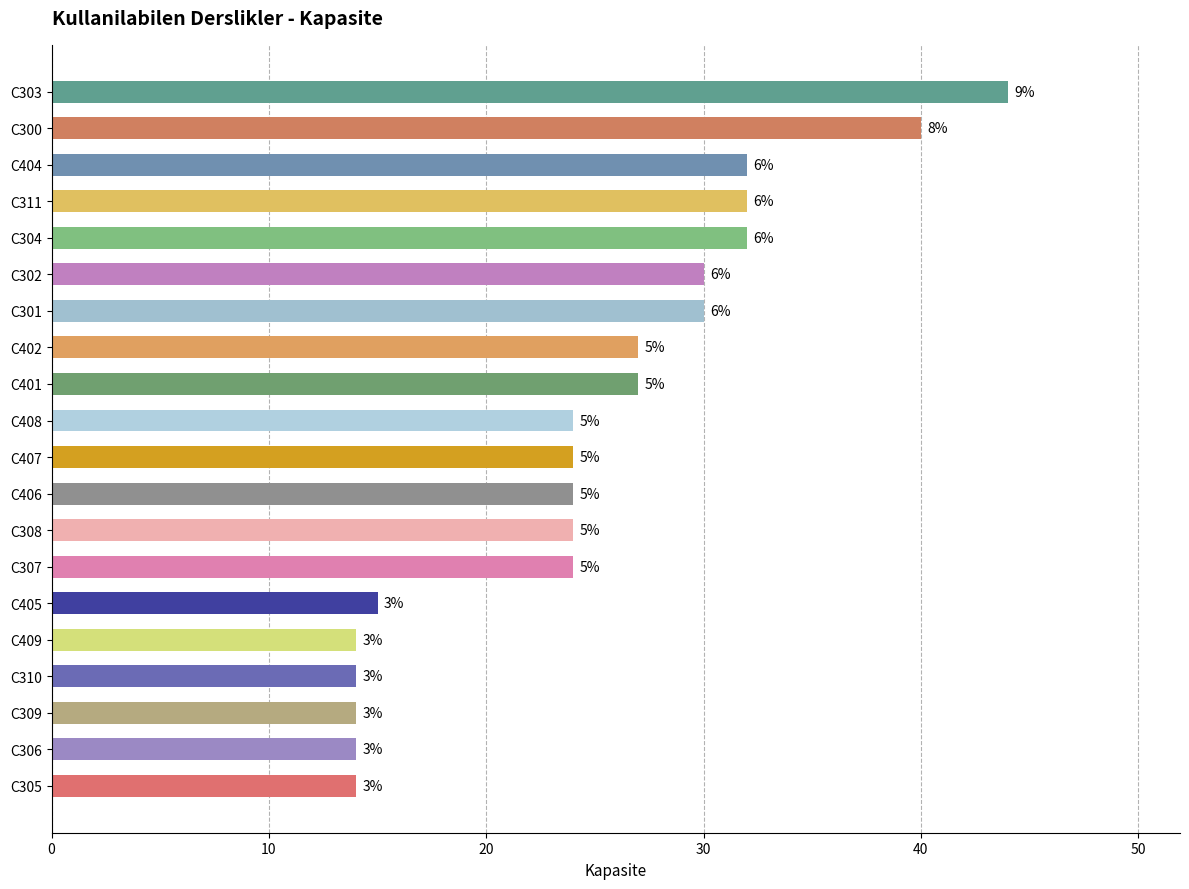

What is the difference between the maximum and minimum values?

30